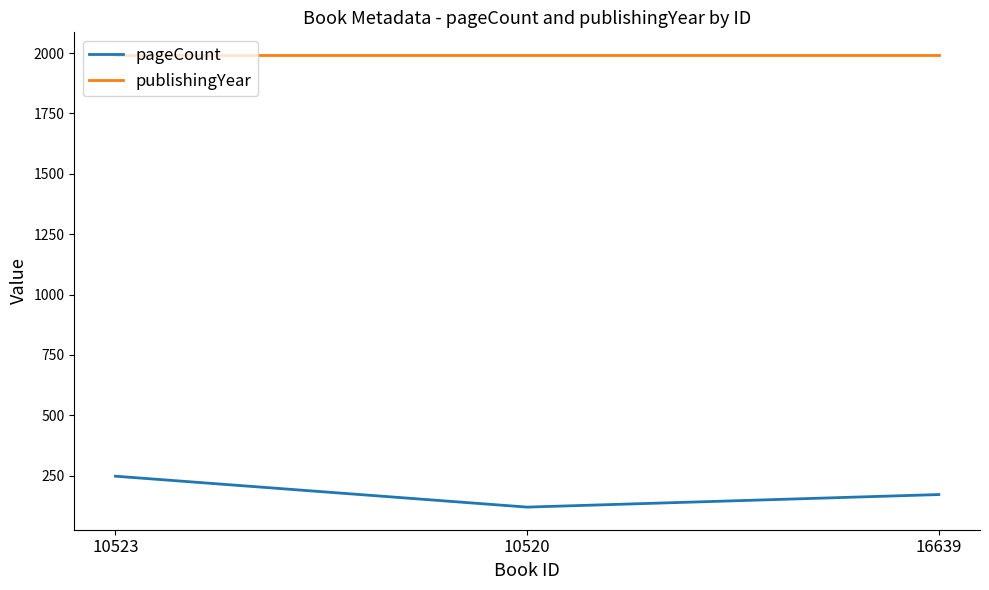

Reading right to left, what are all the values shown in this chart?

pageCount: 16639=172	10520=120	10523=248
publishingYear: 16639=1992	10520=1992	10523=1992